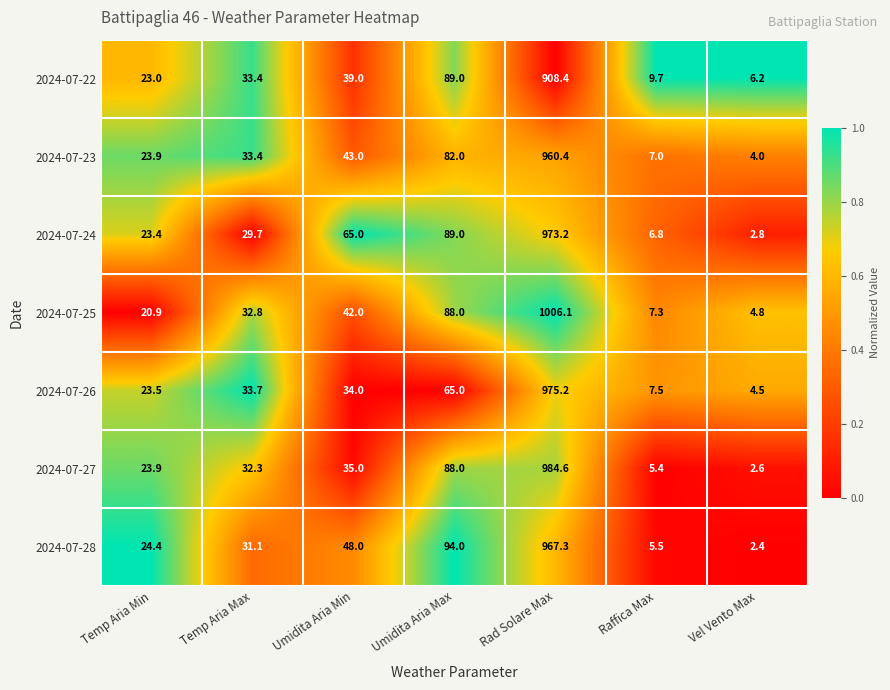

What is the difference between the 2024-07-22 values at Temp Aria Max and Umidita Aria Min?

5.6